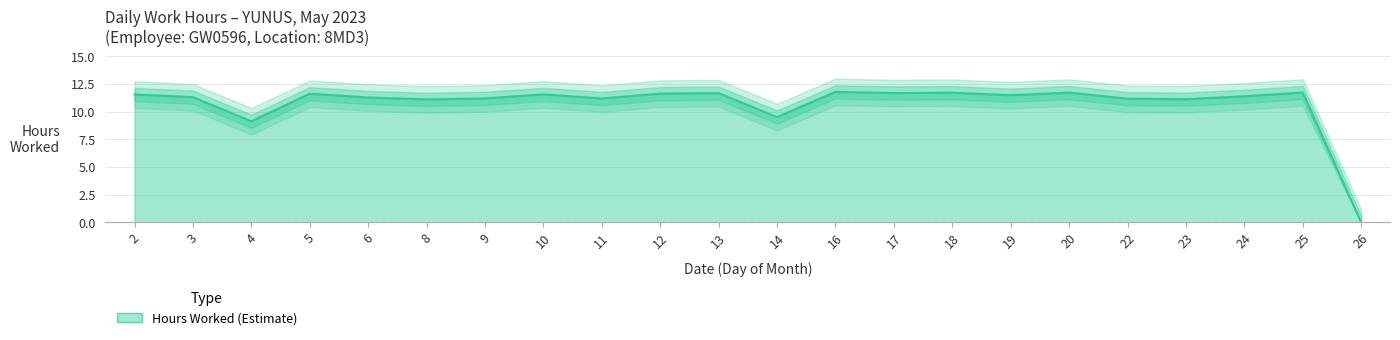

What is the value of the 4th point from the left?

11.6